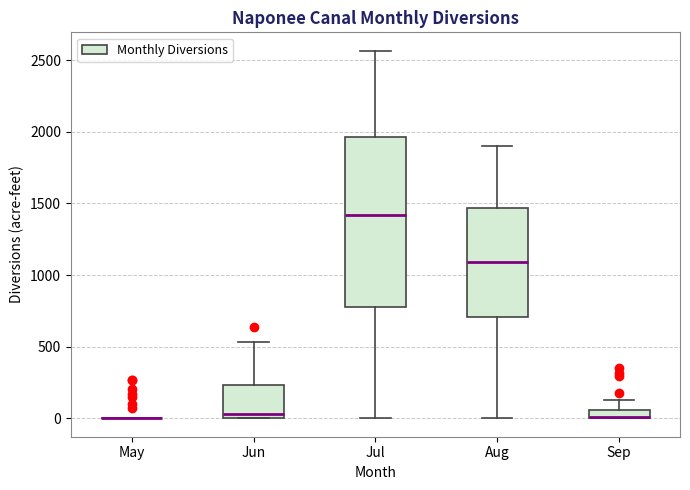

Which box is the tallest, from its lower edge to its upper edge?

Jul